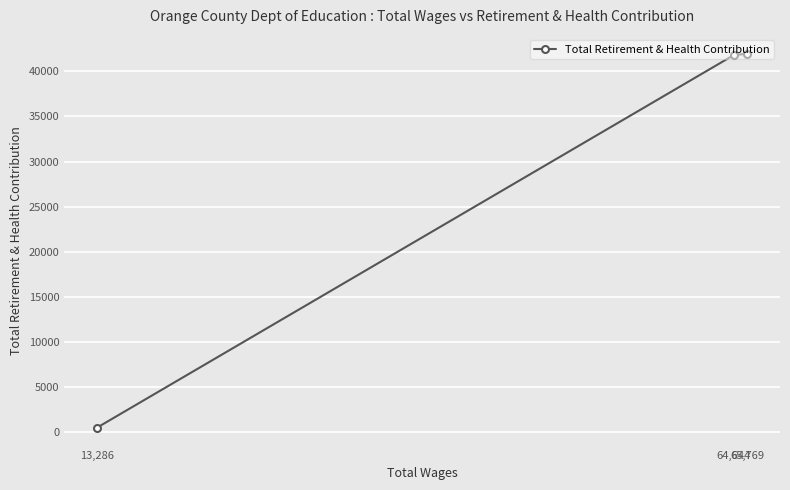

What is the minimum value shown in the chart?

498